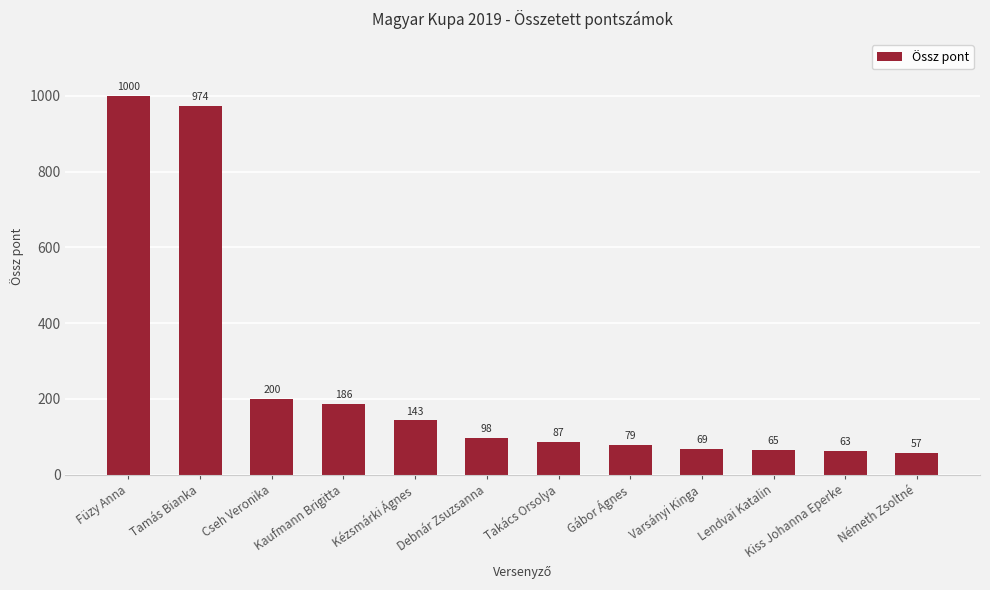

The value at Gábor Ágnes is 42.7. True or false?

False